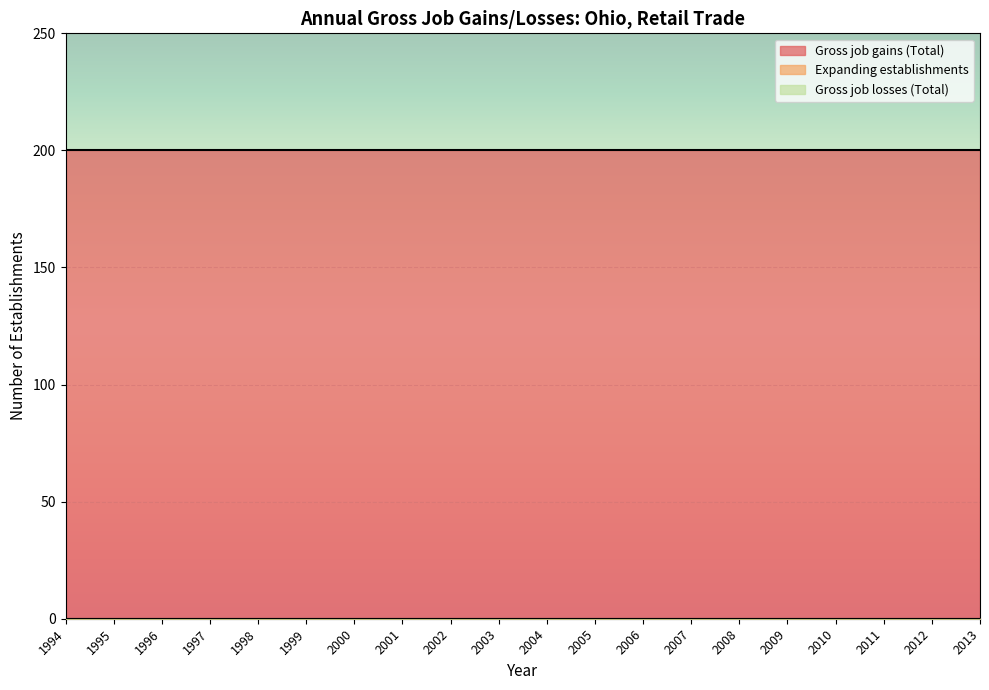

True or false: Gross job gains (Total) and Expanding establishments intersect in this chart.

False